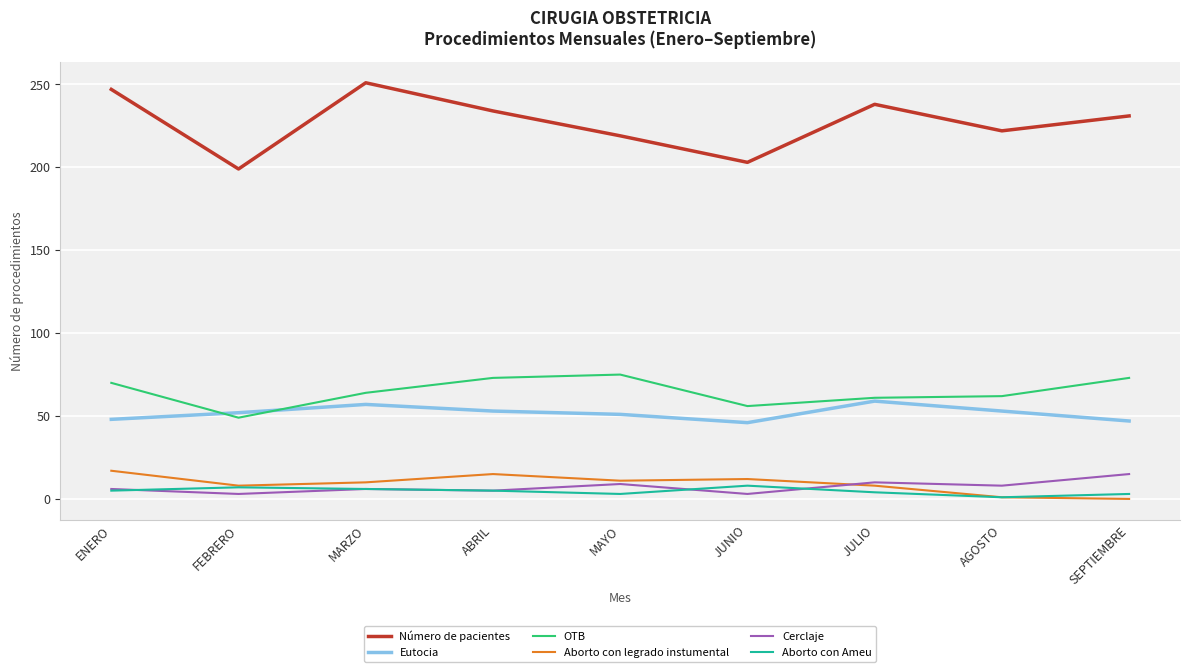

What is the maximum value shown in the chart?

251